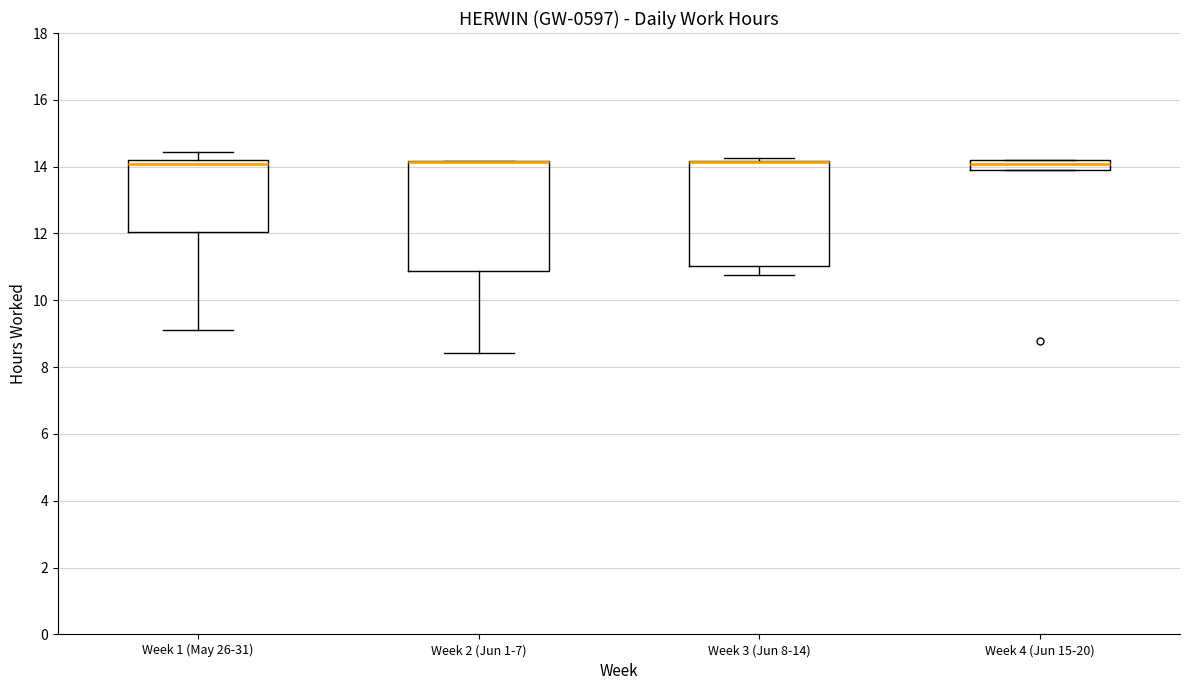

Reading left to right, read every box against the y-axis: the position of its median line, the range the box covers, and the ends of its whiskers. The values are not printed on the chart, so give them approximately, as read against the axis.

Week 1 (May 26-31): median 14.0, box 12.0 to 14.2, whiskers 9.2 to 14.4
Week 2 (Jun 1-7): median 14.2 (drawn on the box's upper edge), box 10.8 to 14.2, whiskers 8.4 to 14.2
Week 3 (Jun 8-14): median 14.2 (drawn on the box's upper edge), box 11.0 to 14.2, whiskers 10.8 to 14.2 (just above the box's upper edge)
Week 4 (Jun 15-20): median 14.0 (inside the box), box 14.0 to 14.2, whiskers 14.0 to 14.2